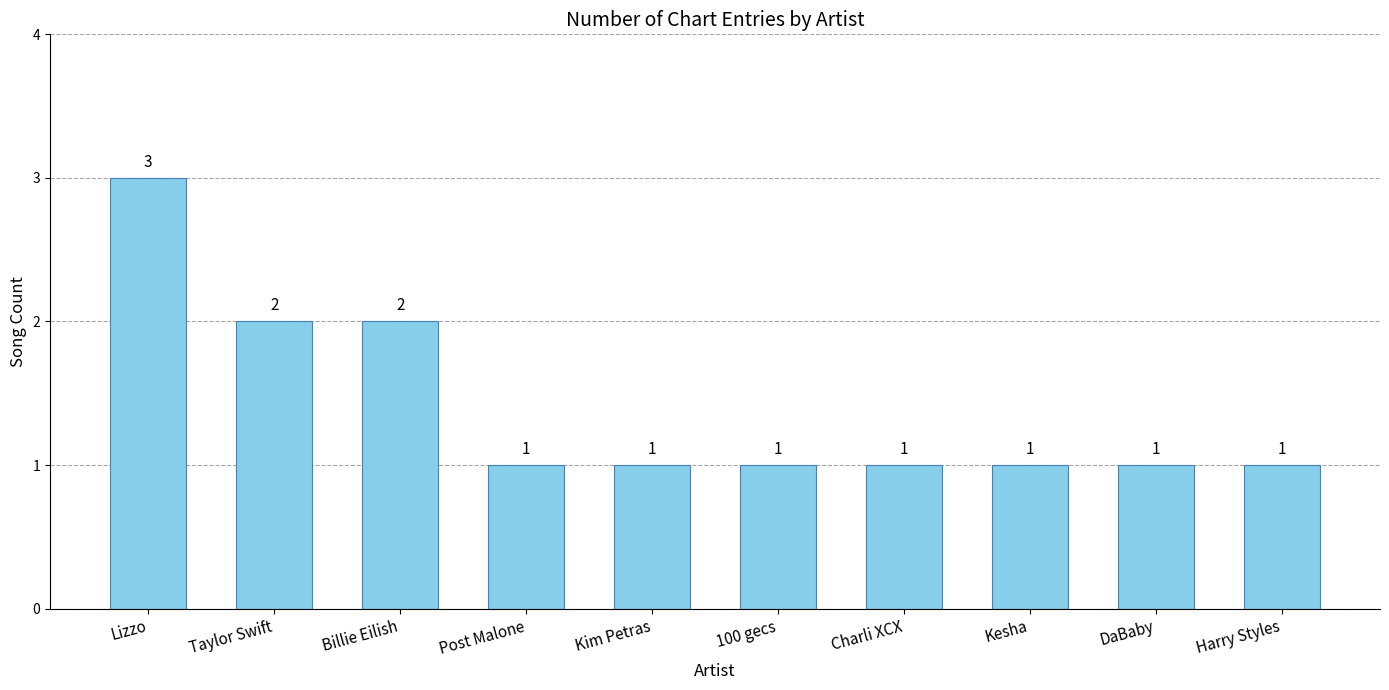

Reading right to left, list all the values displayed in this chart.

1	1	1	1	1	1	1	2	2	3